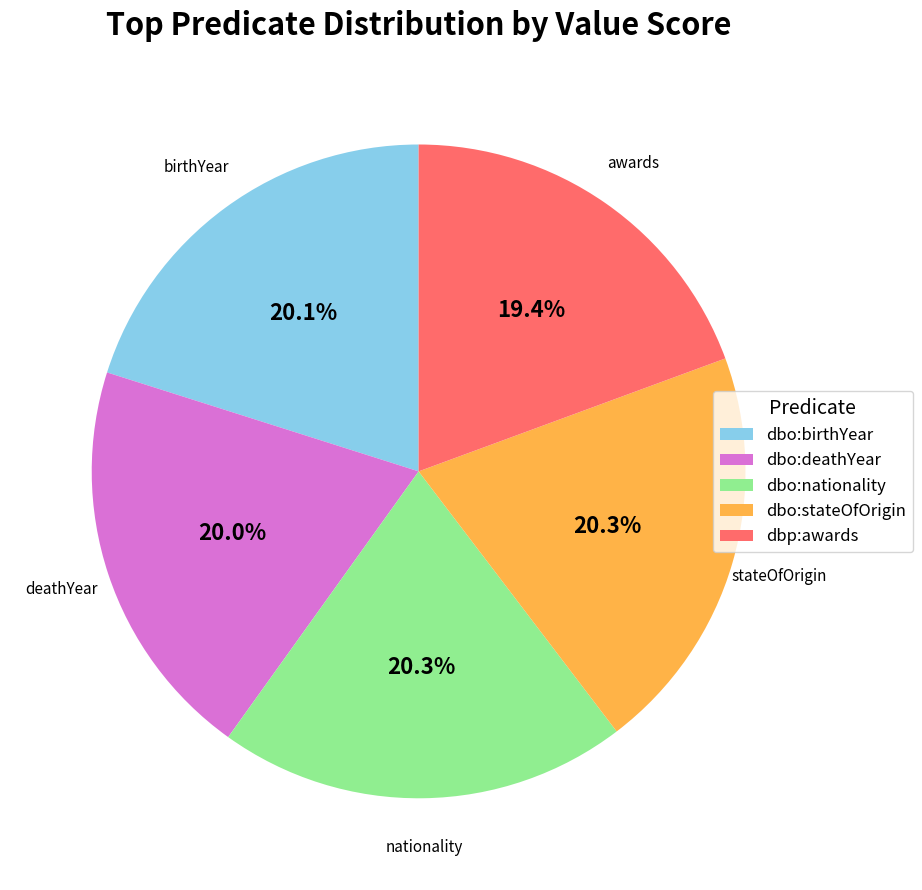

Is there any slice that represents more than half of the pie?

No